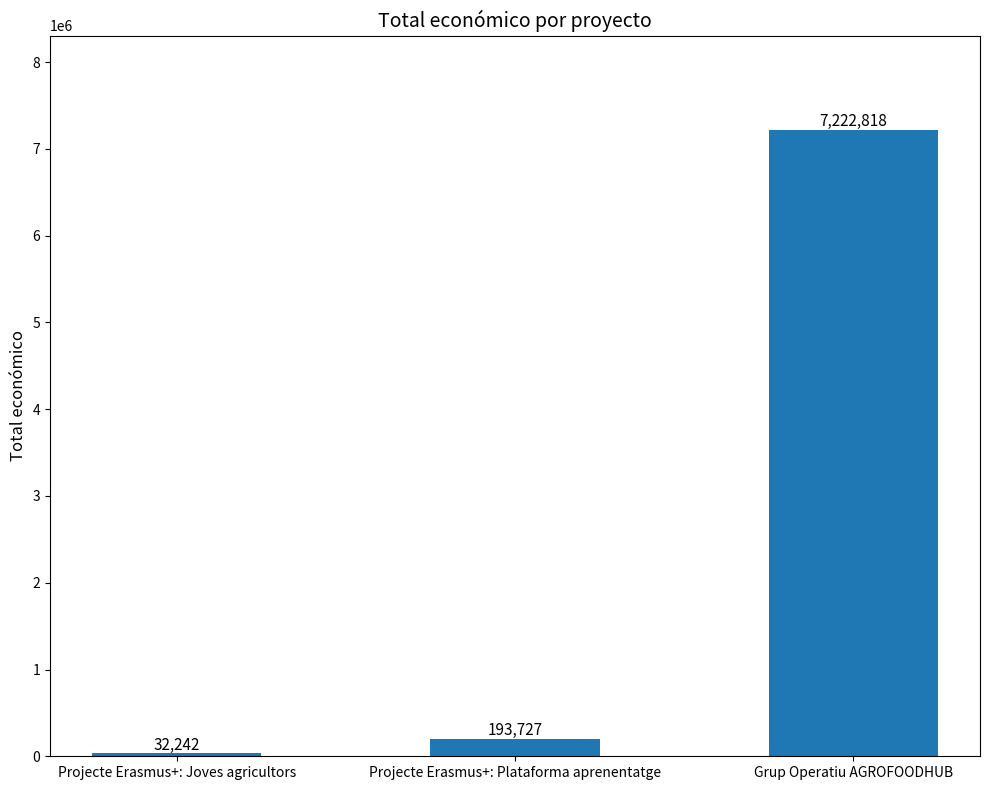

At which label is the value closest to 3627530?

Projecte Erasmus+: Plataforma aprenentatge